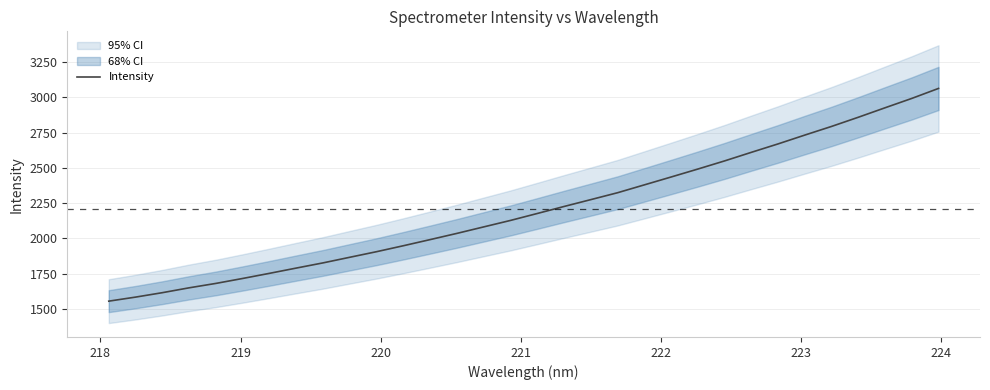

Does the chart have visible grid lines?

Yes